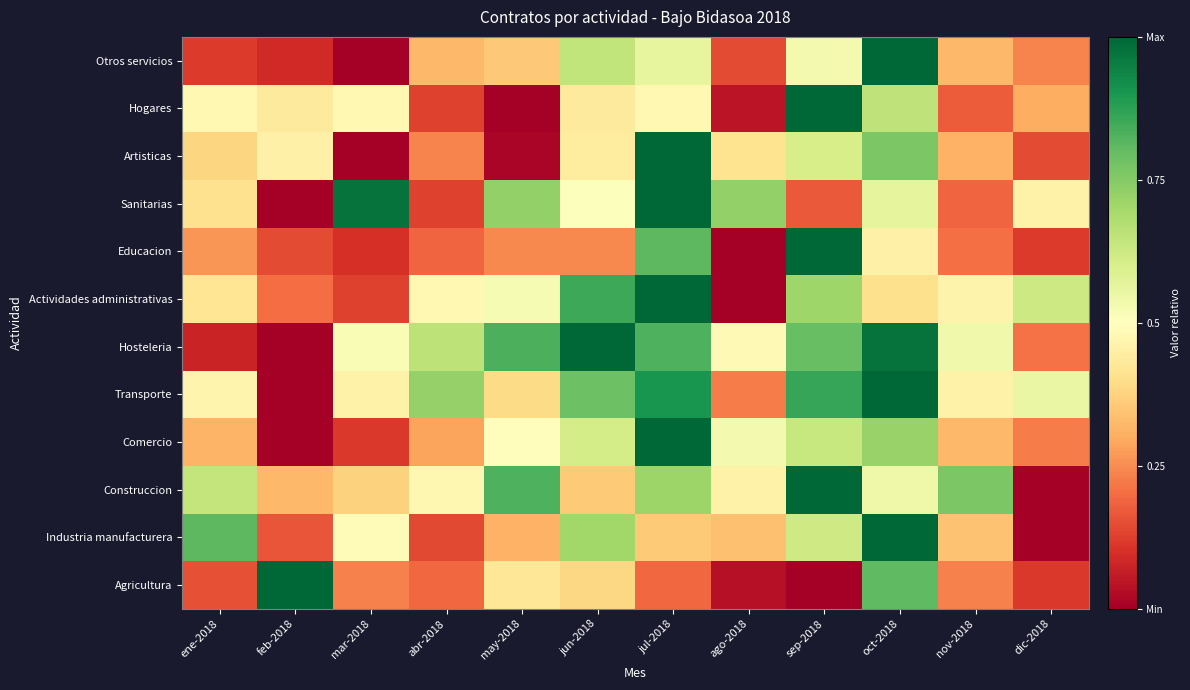

Count the number of categories in the chart.

12